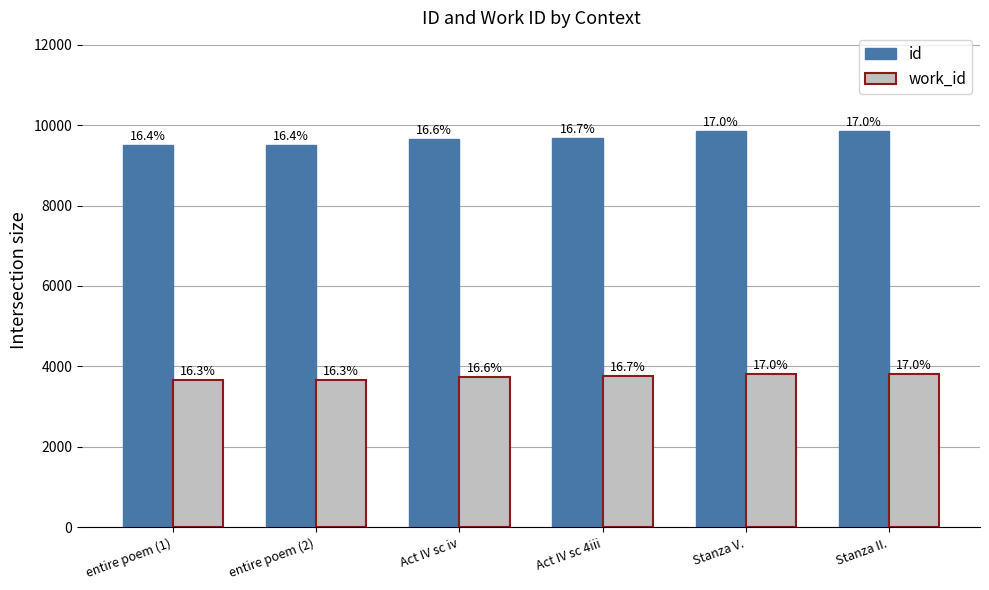

What is the spread (max minus min) of values at entire poem (1)?

5846